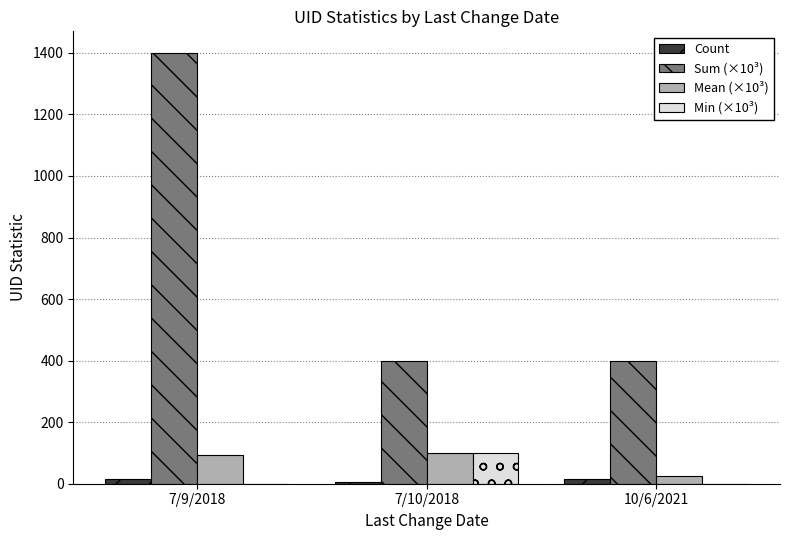

What is the greatest value displayed?

1400.1